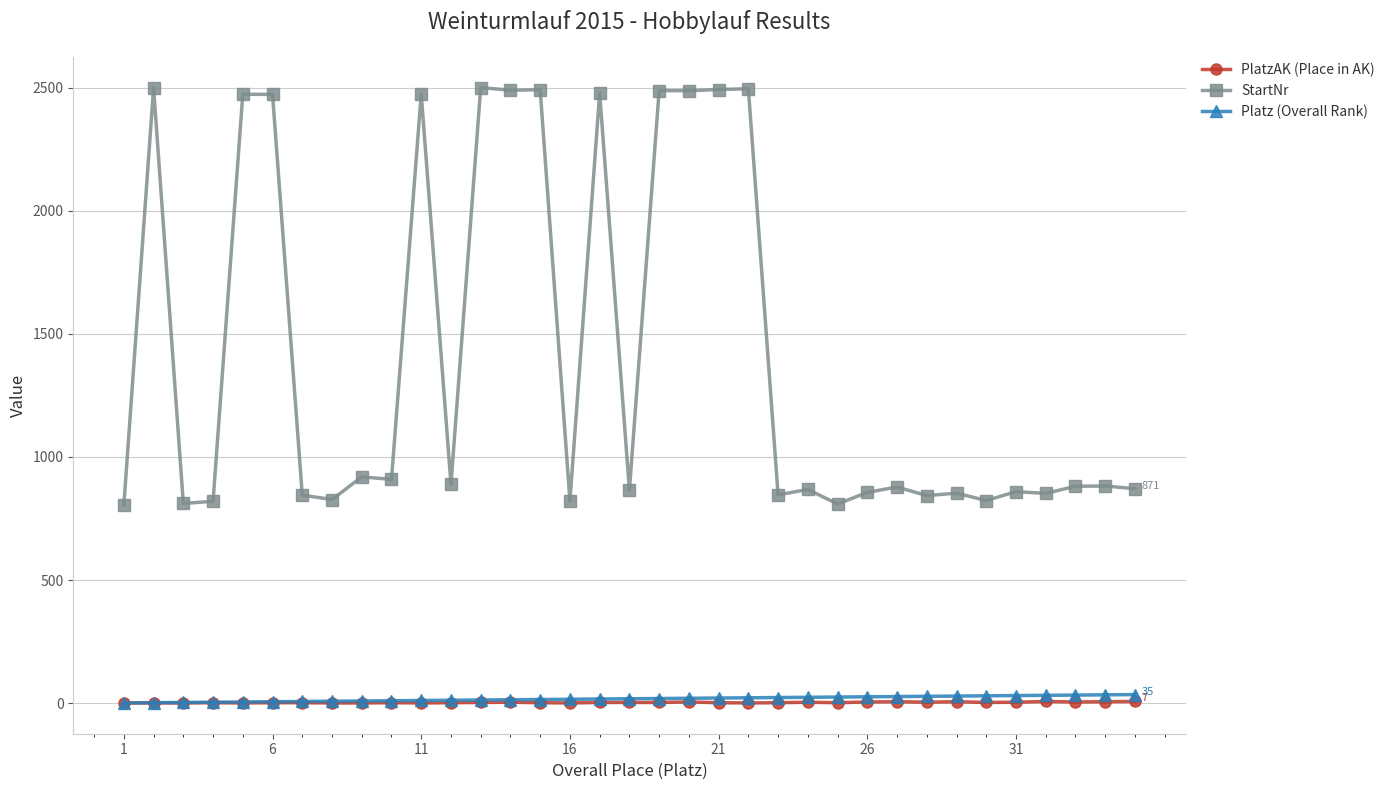

True or false: StartNr and PlatzAK (Place in AK) cross at least once.

False